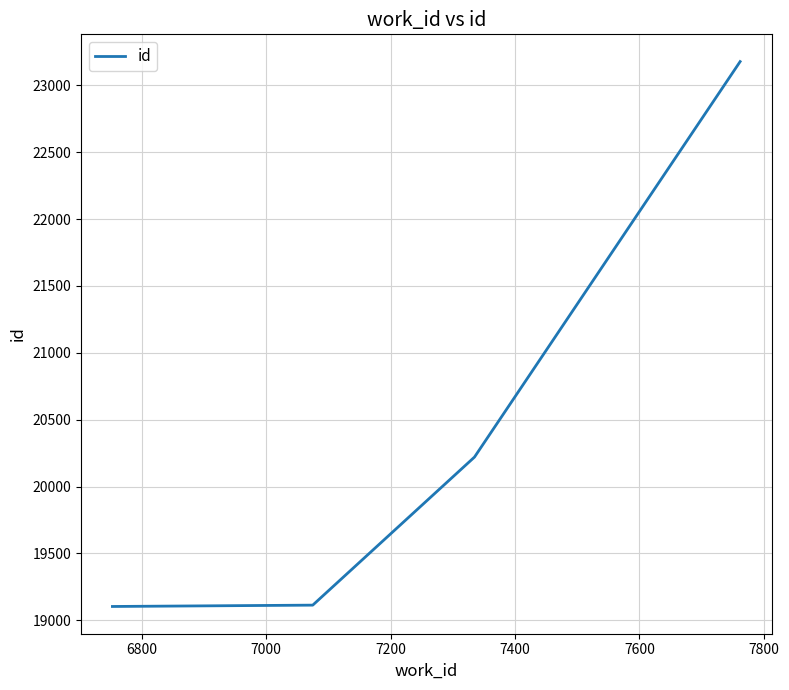

What is the maximum value shown in the chart?

23177